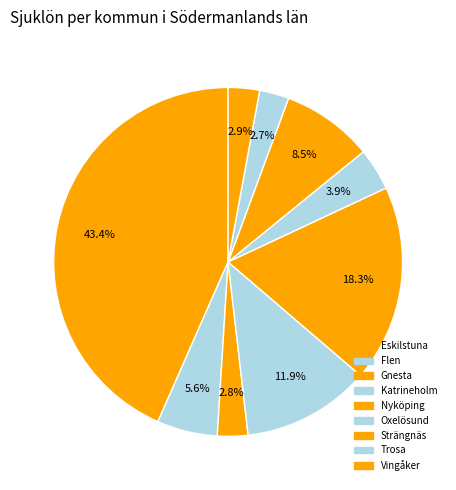

Count the number of slices in the pie.

9